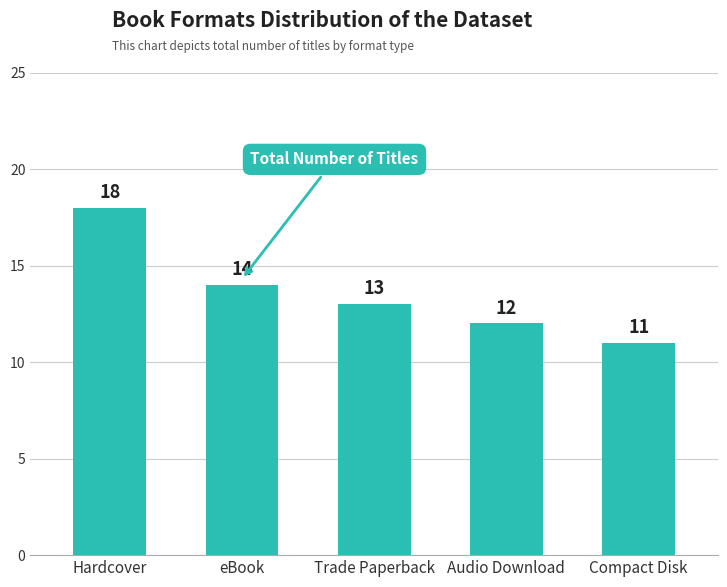

What is the label of the 1st bar from the right?

Compact Disk